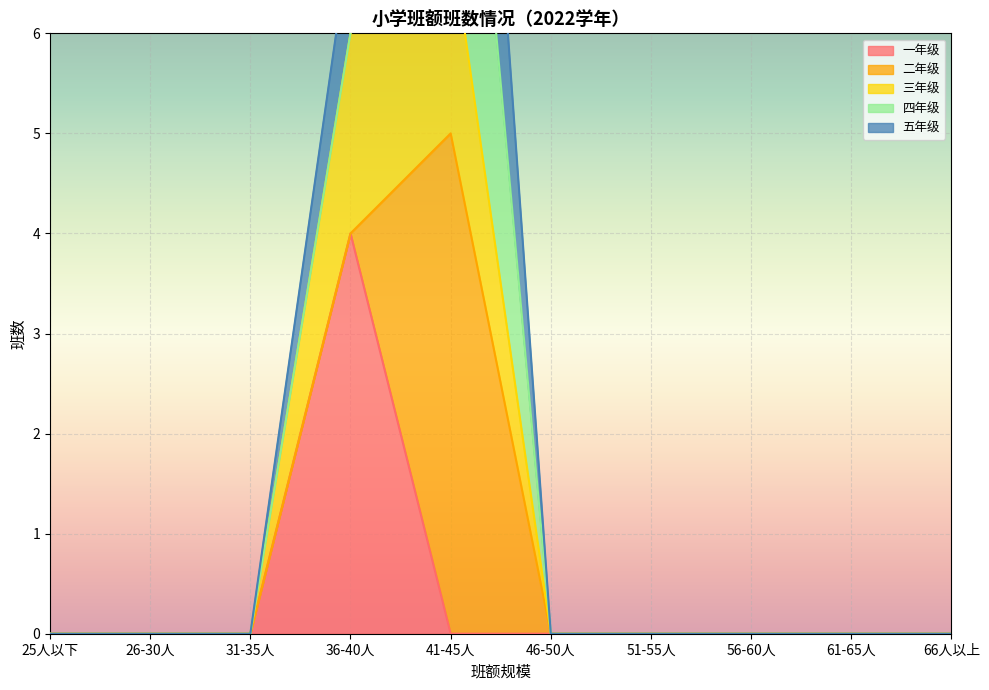

Is it true that 一年级 equals -2 at 61-65人?

False